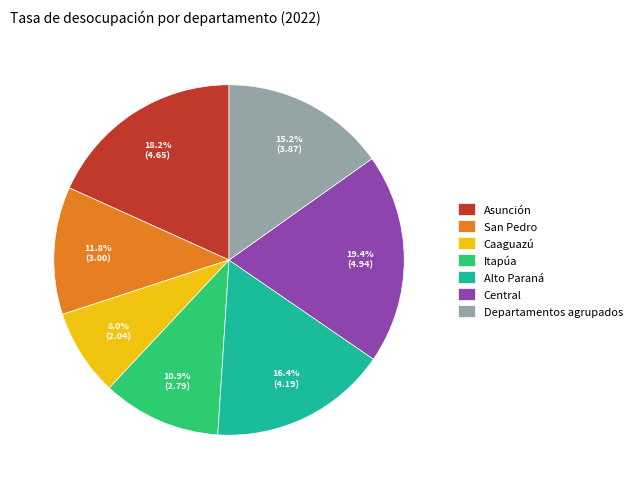

Is it true that Alto Paraná is 16% of the pie?

True